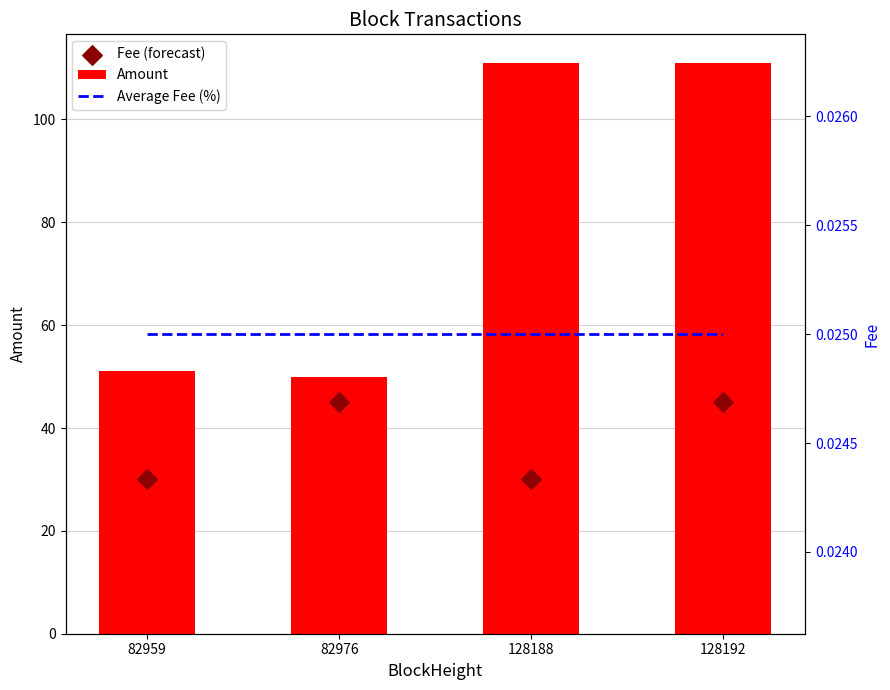

What are all the series names shown in the legend?

Amount, Fee (forecast), Average Fee (%)